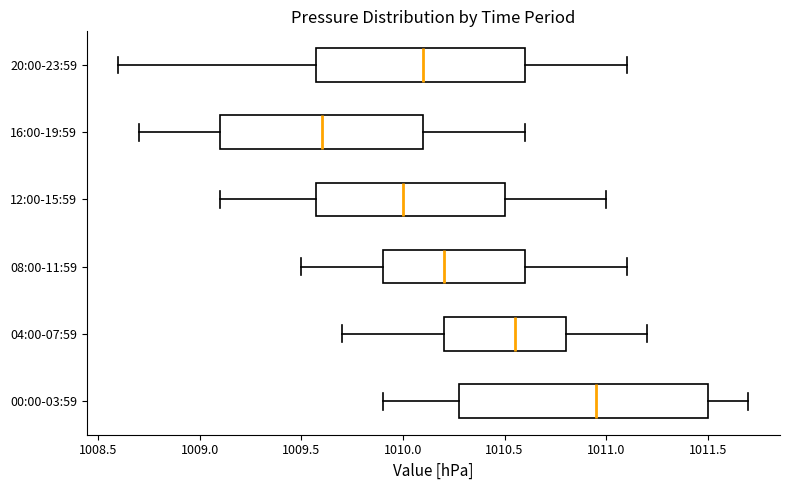

Reading bottom to top, read every box against the x-axis: the position of its median line, the range the box covers, and the ends of its whiskers. The values are not printed on the chart, so give them approximately, as read against the axis.

00:00-03:59: median 1010.95, box 1010.30 to 1011.50, whiskers 1009.90 to 1011.70
04:00-07:59: median 1010.55, box 1010.20 to 1010.80, whiskers 1009.70 to 1011.20
08:00-11:59: median 1010.20, box 1009.90 to 1010.60, whiskers 1009.50 to 1011.10
12:00-15:59: median 1010.00, box 1009.60 to 1010.50, whiskers 1009.10 to 1011.00
16:00-19:59: median 1009.60, box 1009.10 to 1010.10, whiskers 1008.70 to 1010.60
20:00-23:59: median 1010.10, box 1009.60 to 1010.60, whiskers 1008.60 to 1011.10